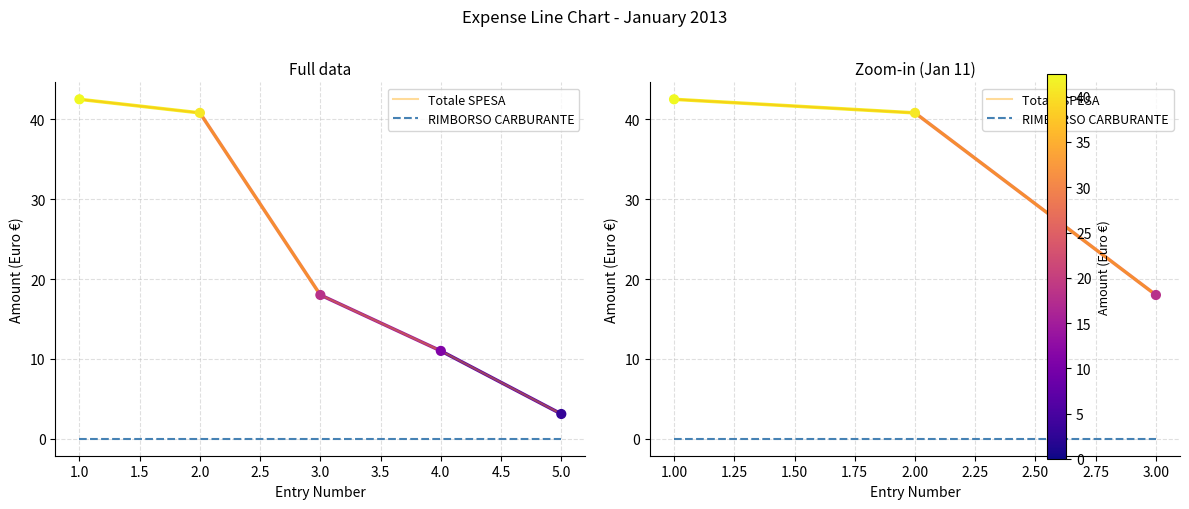

Which series reaches the maximum Y coordinate?

Totale SPESA